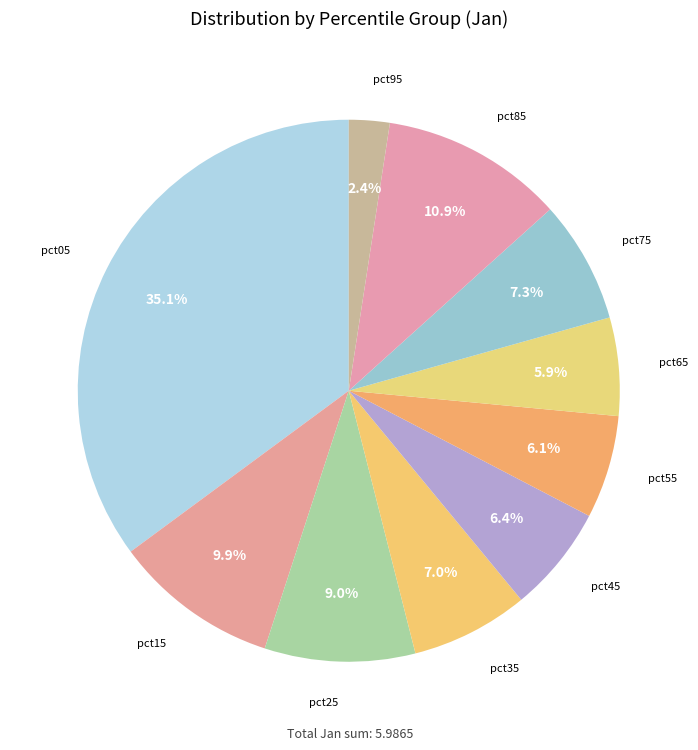

Is there any slice that represents more than half of the pie?

No